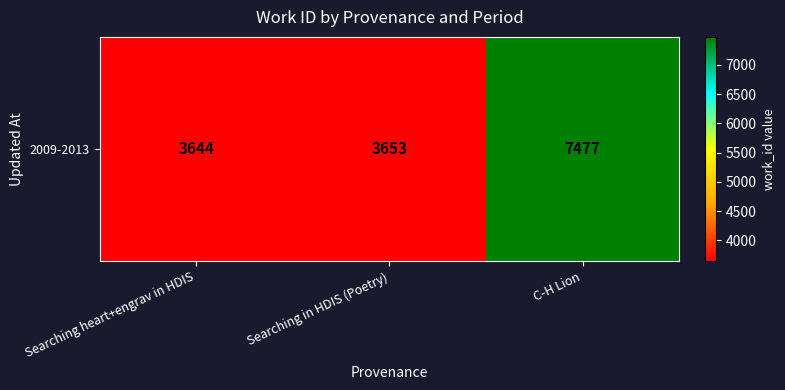

Which has a higher value, Searching in HDIS (Poetry) or C-H Lion?

C-H Lion